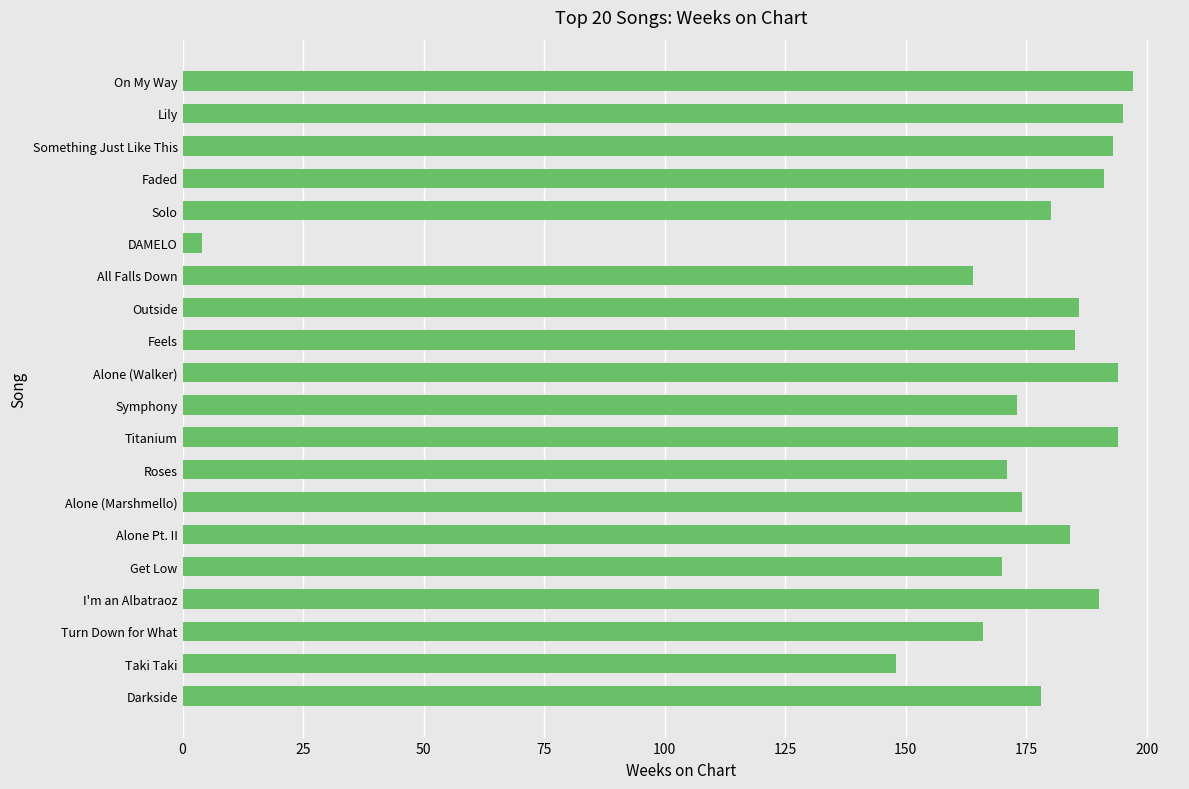

What is the minimum value shown in the chart?

4